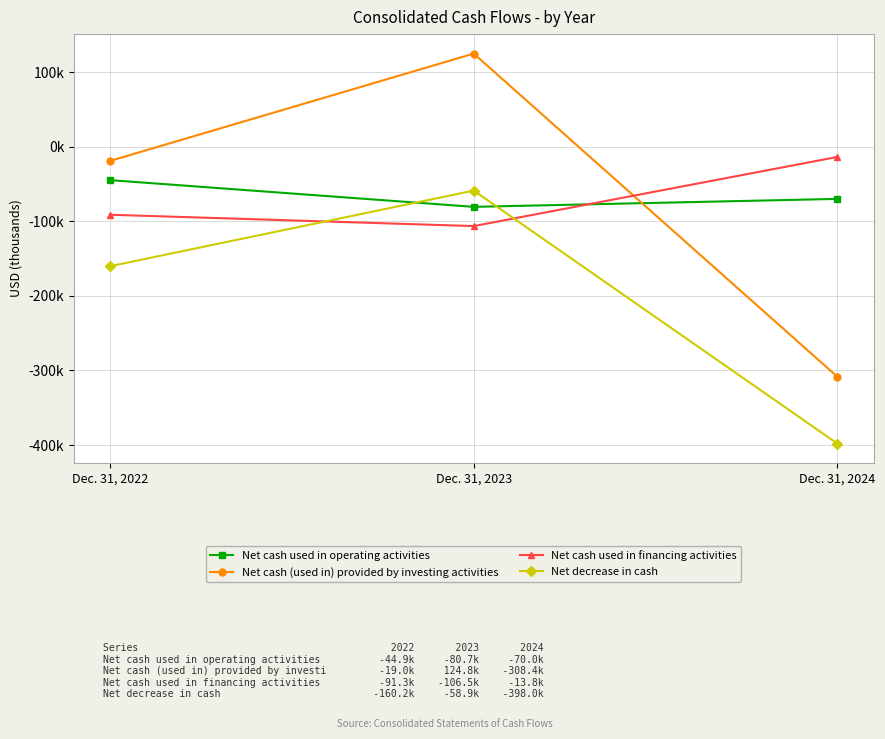

What are all the series names shown in the legend?

Net cash used in operating activities, Net cash (used in) provided by investing activities, Net cash used in financing activities, Net decrease in cash